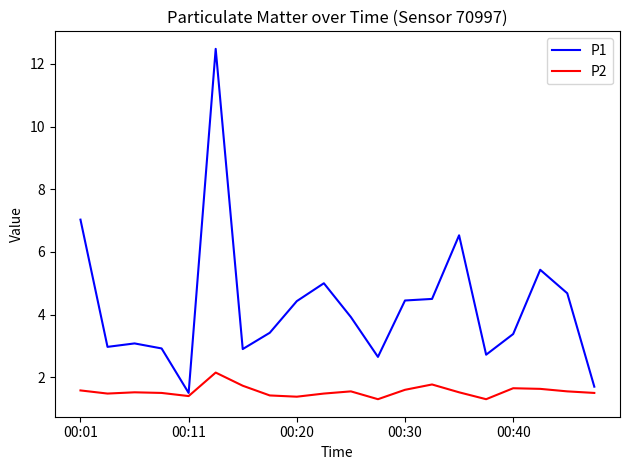

Which series has the widest spread of values?

P1